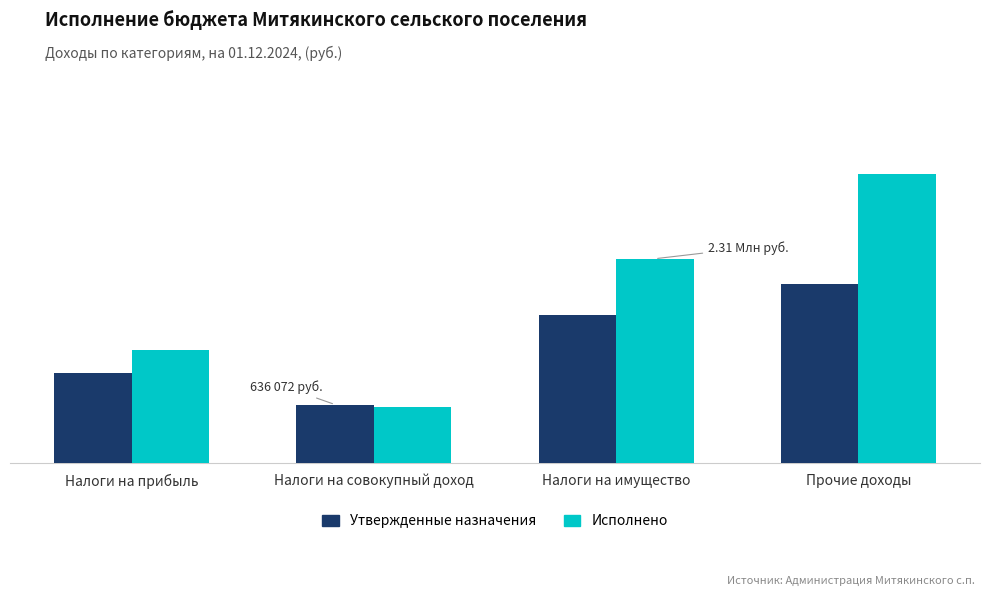

Are the bars grouped side by side (vs. stacked)?

Yes